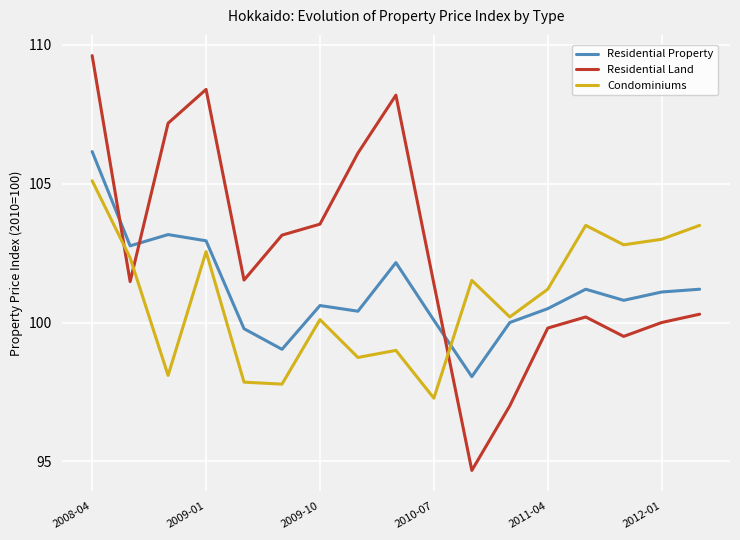

True or false: Residential Property and Residential Land intersect in this chart.

True